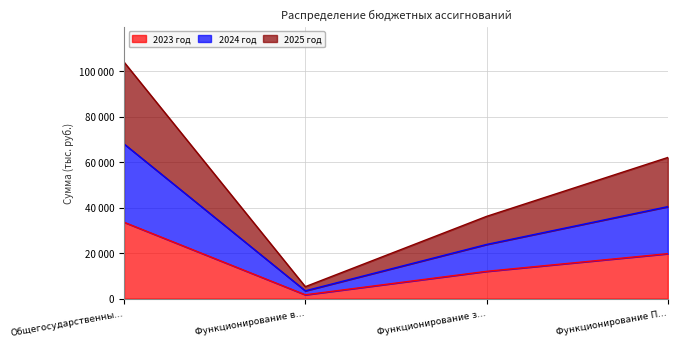

At which label does 2024 год first exceed 61995?

Общегосударственны…